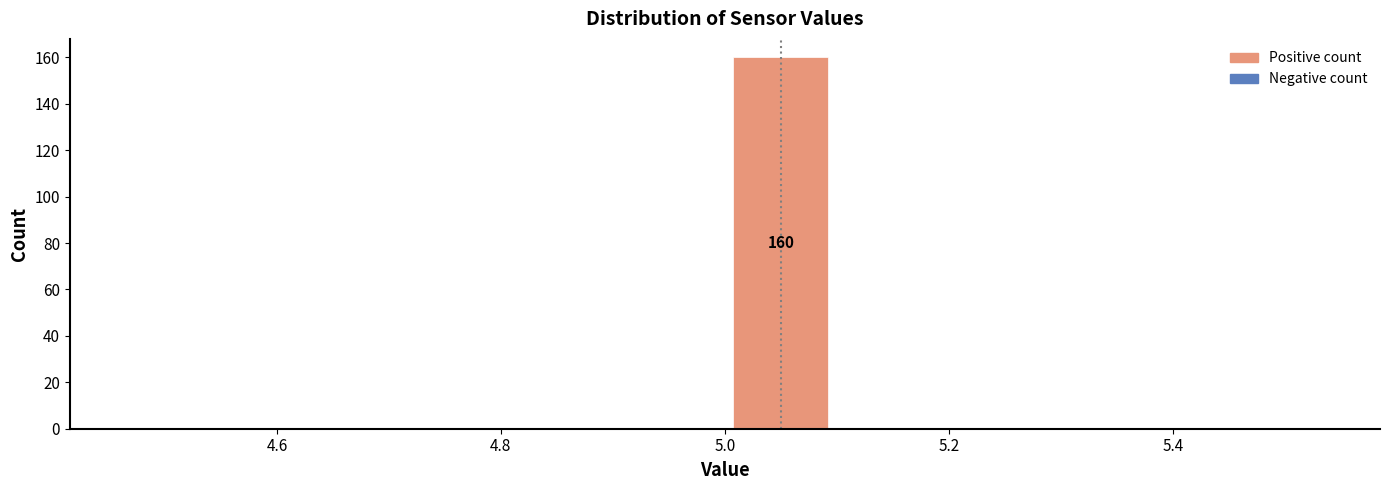

Over which range of the x-axis is the bar tallest?

5.0 to 5.1